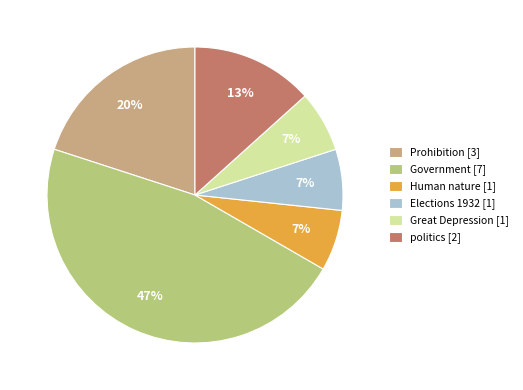

How many segments does this pie chart have?

6